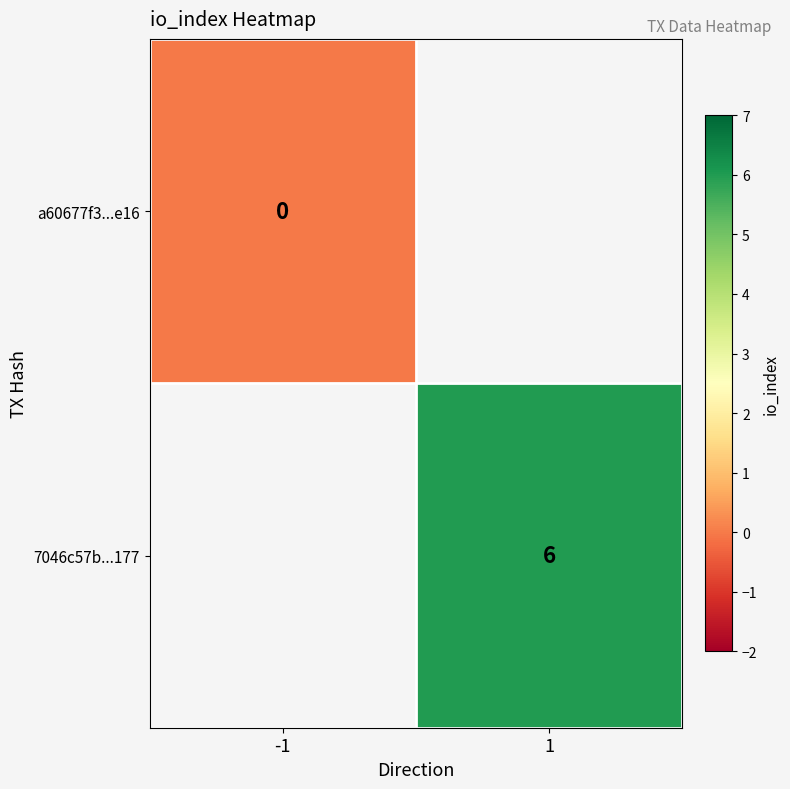

Is it true that 7046c57b...177 equals 3 at 1?

False